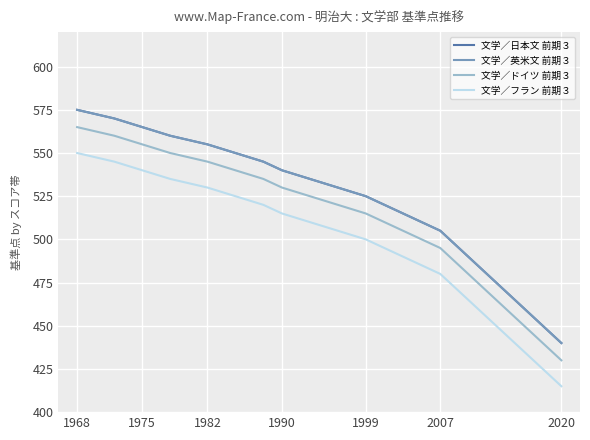

Does the chart have visible grid lines?

Yes